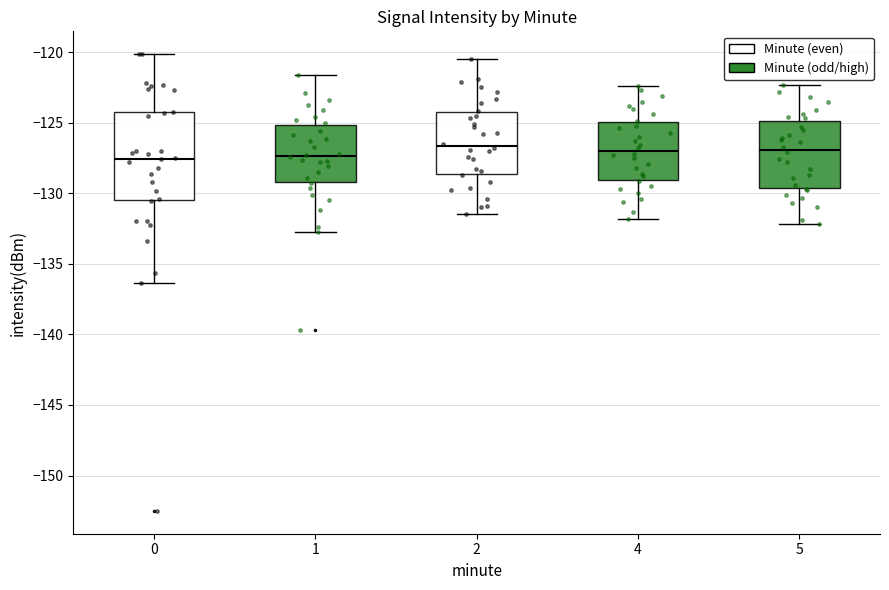

Which box is the tallest, from its lower edge to its upper edge?

0